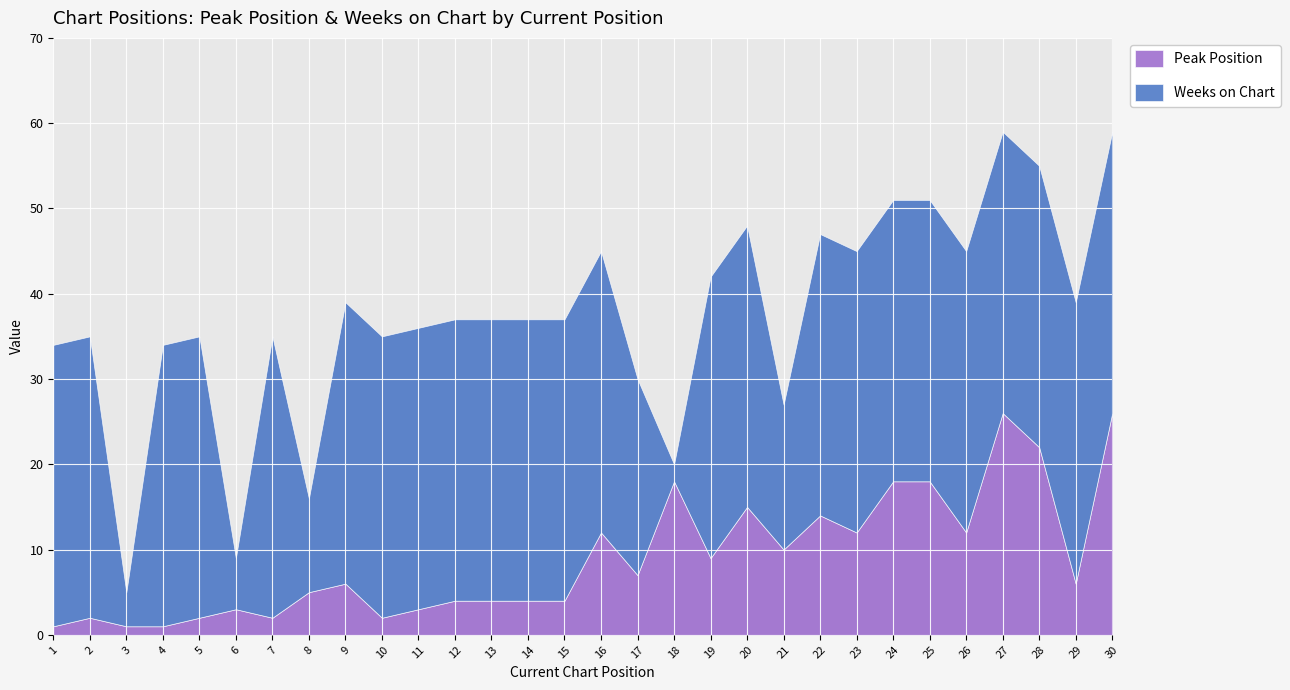

How many intersections are there between Peak Position and Weeks on Chart?

2